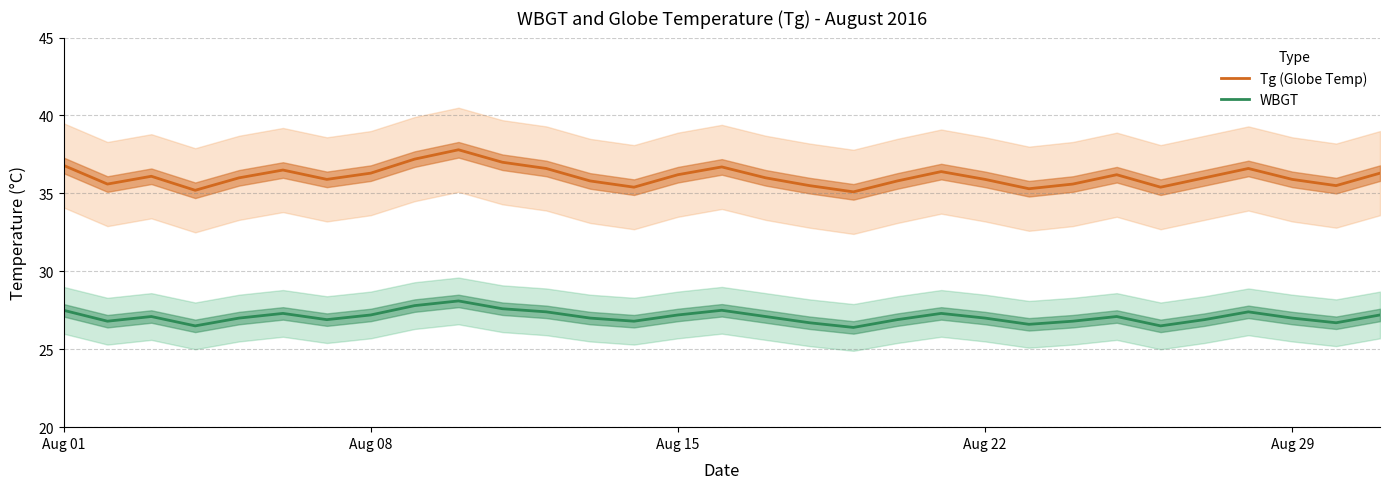

Reading right to left, extract all data points from this chart.

Tg (Globe Temp): 36.3	35.5	35.9	36.6	36.0	35.4	36.2	35.6	35.3	35.9	36.4	35.8	35.1	35.5	36.0	36.7	36.2	35.4	35.8	36.6	37.0	37.8	37.2	36.3	35.9	36.5	36.0	35.2	36.1	35.6	36.8
WBGT: 27.2	26.7	27.0	27.4	26.9	26.5	27.1	26.8	26.6	27.0	27.3	26.9	26.4	26.7	27.1	27.5	27.2	26.8	27.0	27.4	27.6	28.1	27.8	27.2	26.9	27.3	27.0	26.5	27.1	26.8	27.5